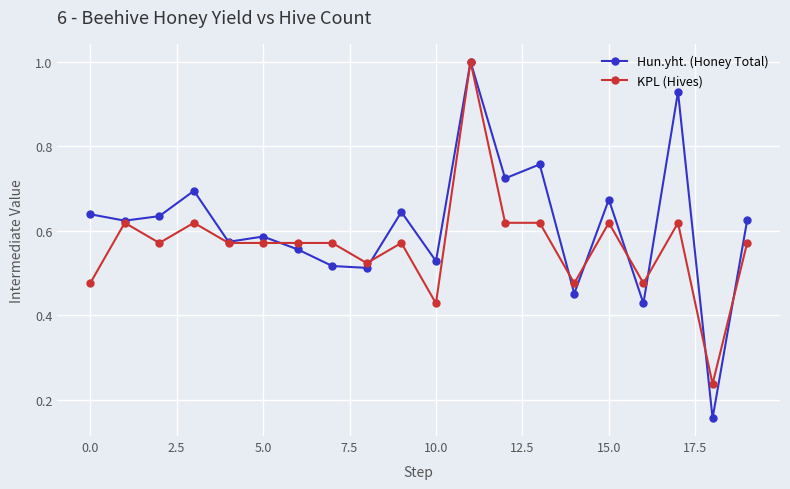

Which series has the largest total across all categories?

Hun.yht. (Honey Total)